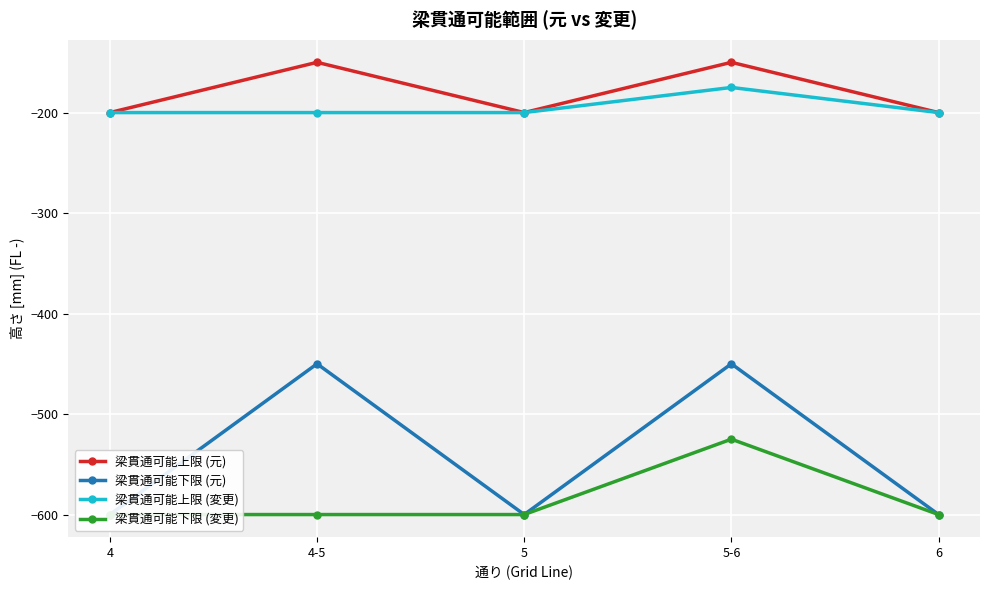

How many interior local valleys does the 梁貫通可能上限 (元) series have?

1